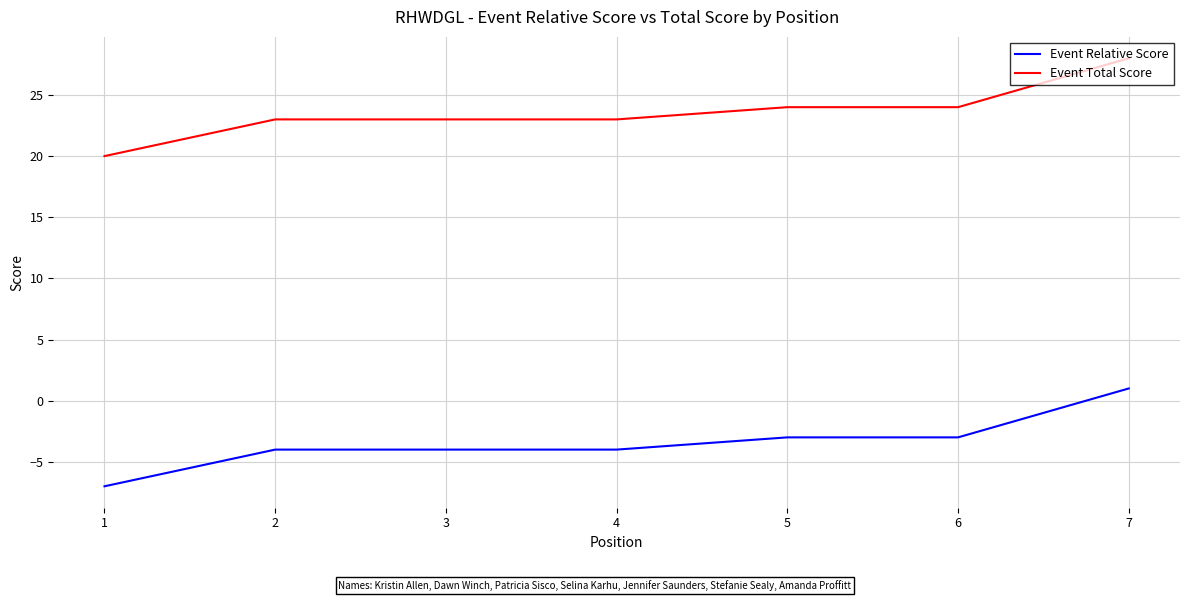

At 6, list the series in order from smallest to largest.

Event Relative Score, Event Total Score